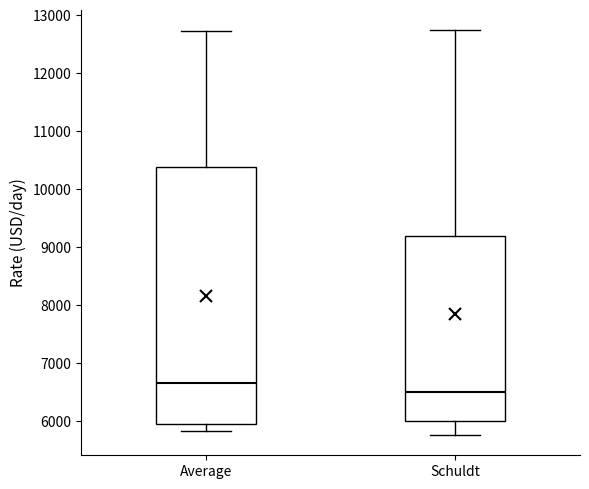

Reading left to right, read every box against the y-axis: the position of its median line, the range the box covers, and the ends of its whiskers. The values are not printed on the chart, so give them approximately, as read against the axis.

Average: median 6600, box 5900 to 10400, whiskers 5800 to 12700
Schuldt: median 6500, box 6000 to 9200, whiskers 5800 to 12800